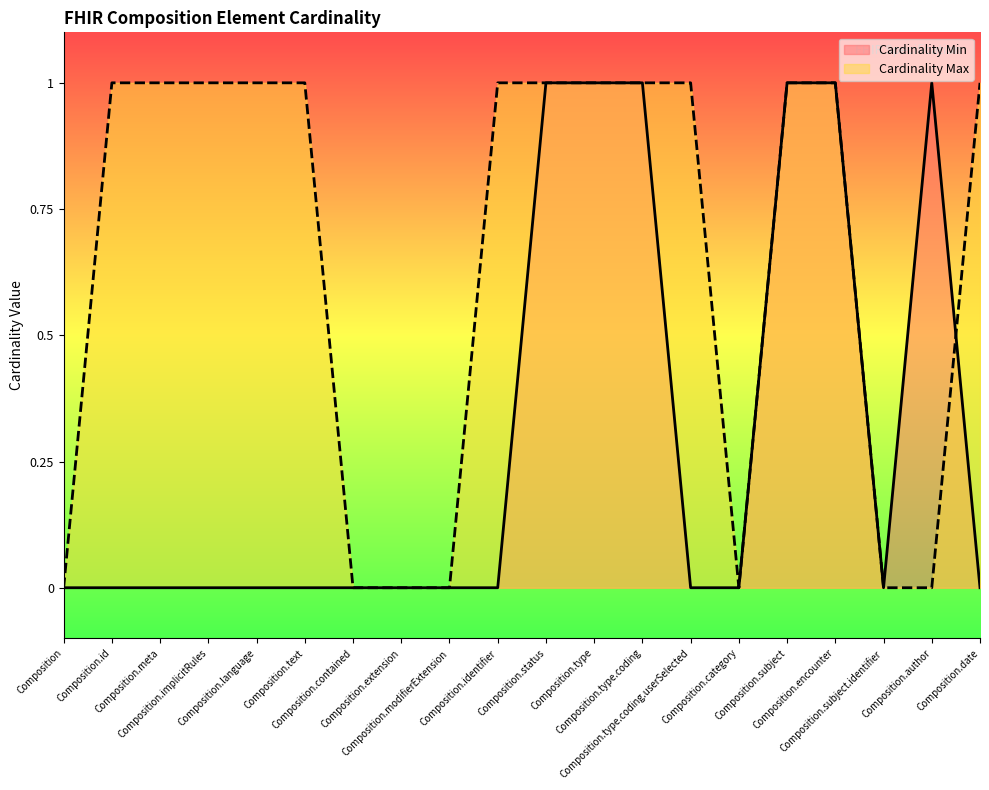

Does the chart display data point markers on the line(s)?

No